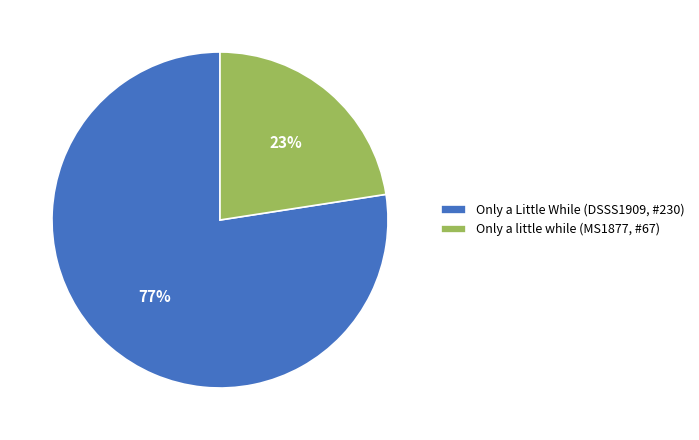

Which slice represents more than half of the pie?

Only a Little While (DSSS1909, #230)